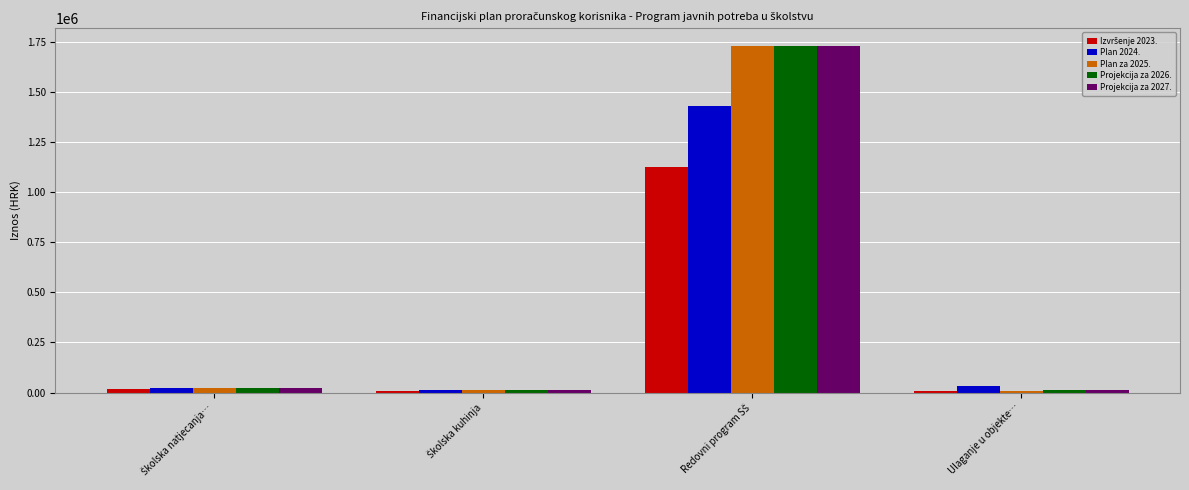

Which series has the widest spread of values?

Plan za 2025.